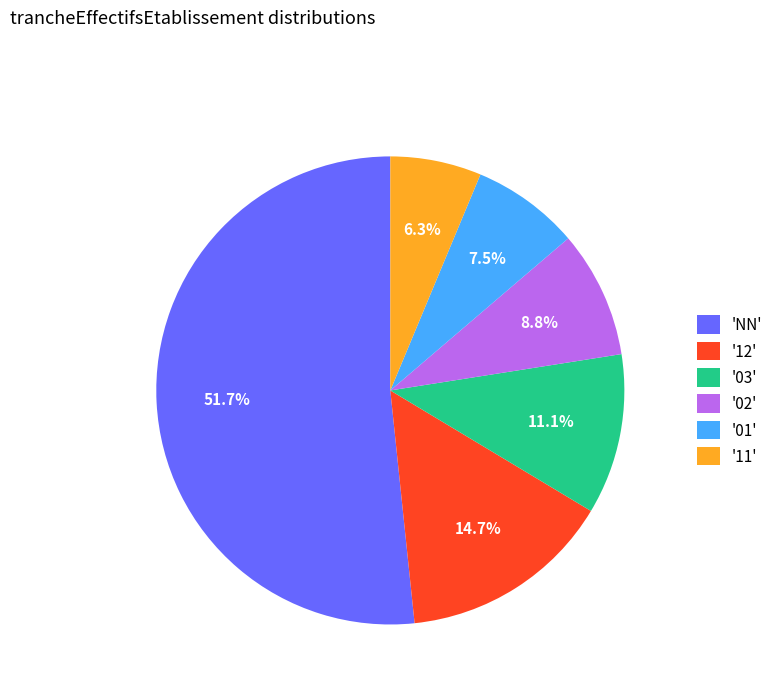

What percentage do '02' and '03' together represent?

19.9%